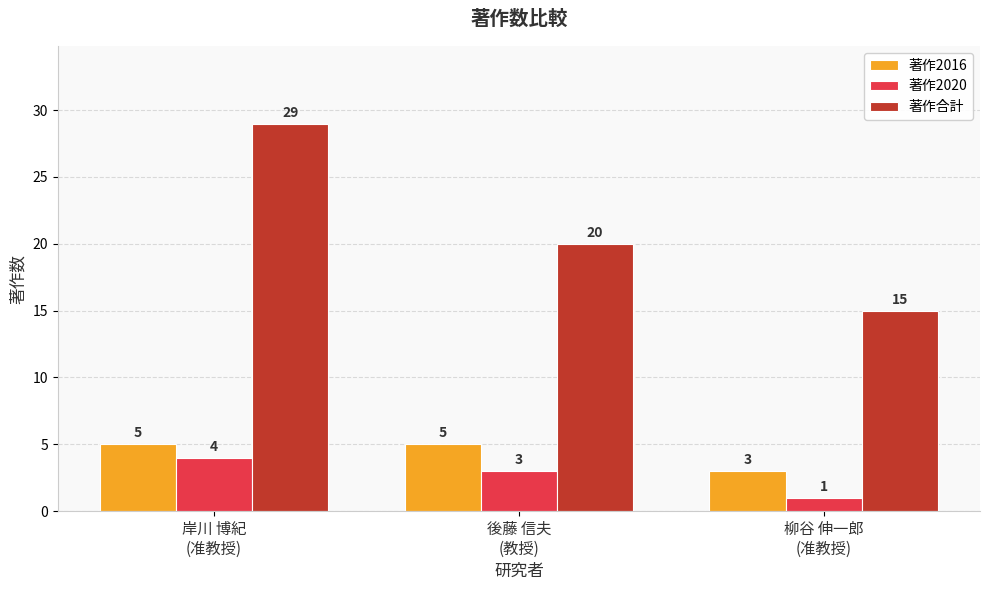

At which label does 著作2020 first exceed 3?

岸川 博紀
(准教授)